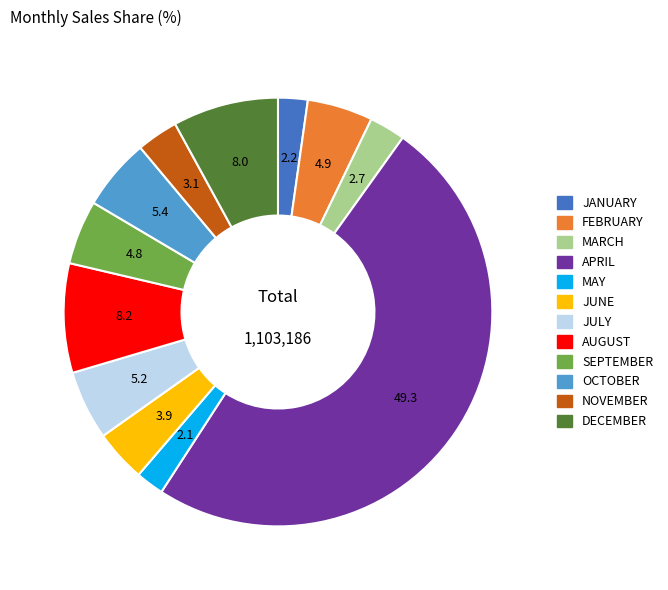

Which category has the biggest portion of the pie?

APRIL